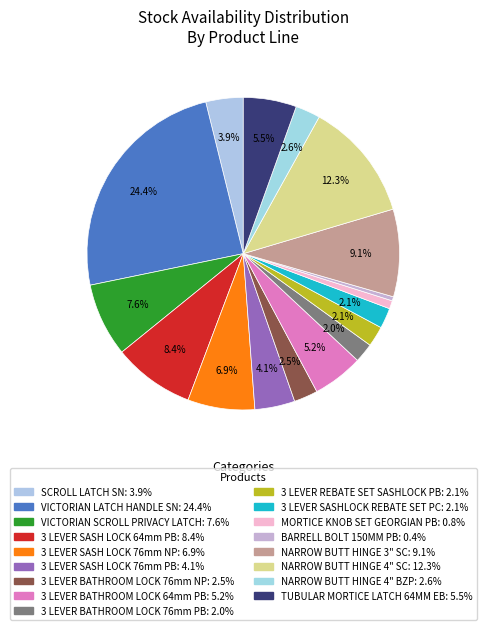

To the nearest percent, what portion does 3 LEVER BATHROOM LOCK 76mm NP represent?

2%